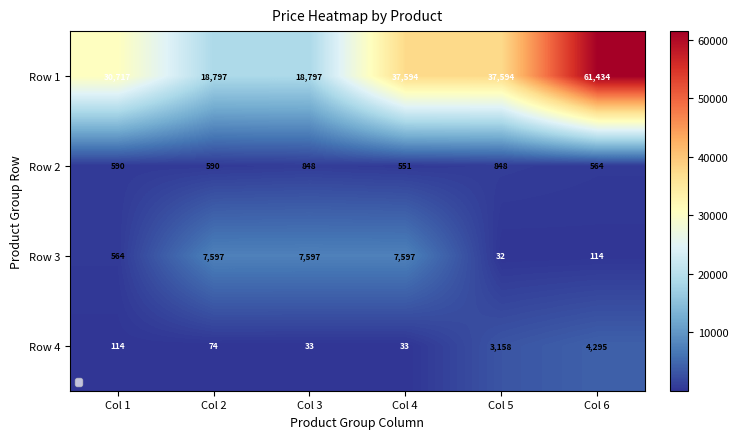

At how many categories does at least one series exceed 54847?

1